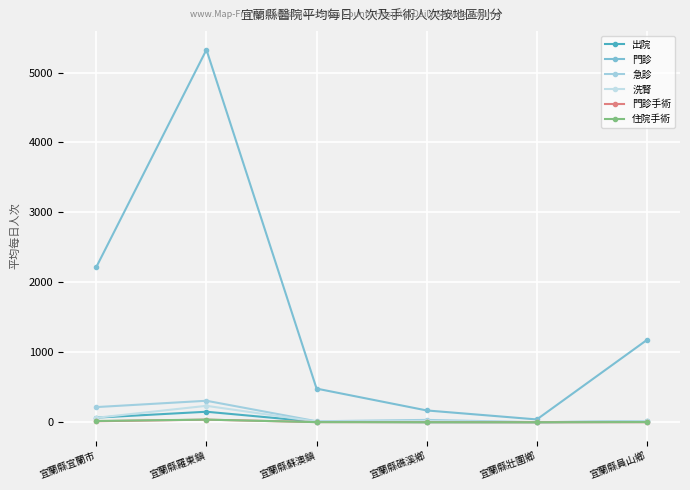

Reading right to left, transcribe all the data shown in this chart.

出院: 宜蘭縣員山鄉=13.4	宜蘭縣壯圍鄉=0.8	宜蘭縣礁溪鄉=1.1	宜蘭縣蘇澳鎮=6.3	宜蘭縣羅東鎮=150.2	宜蘭縣宜蘭市=65.9
門診: 宜蘭縣員山鄉=1176.9	宜蘭縣壯圍鄉=40.2	宜蘭縣礁溪鄉=168.8	宜蘭縣蘇澳鎮=480.9	宜蘭縣羅東鎮=5325.6	宜蘭縣宜蘭市=2218.9
急診: 宜蘭縣員山鄉=6.4	宜蘭縣壯圍鄉=0.0	宜蘭縣礁溪鄉=33.6	宜蘭縣蘇澳鎮=13.7	宜蘭縣羅東鎮=307.2	宜蘭縣宜蘭市=216.8
洗腎: 宜蘭縣員山鄉=15.3	宜蘭縣壯圍鄉=0.0	宜蘭縣礁溪鄉=18.3	宜蘭縣蘇澳鎮=9.7	宜蘭縣羅東鎮=234.7	宜蘭縣宜蘭市=63.7
門診手術: 宜蘭縣員山鄉=0.9	宜蘭縣壯圍鄉=0.0	宜蘭縣礁溪鄉=1.1	宜蘭縣蘇澳鎮=2.0	宜蘭縣羅東鎮=37.0	宜蘭縣宜蘭市=14.6
住院手術: 宜蘭縣員山鄉=2.3	宜蘭縣壯圍鄉=0.0	宜蘭縣礁溪鄉=0.4	宜蘭縣蘇澳鎮=1.7	宜蘭縣羅東鎮=37.6	宜蘭縣宜蘭市=18.2